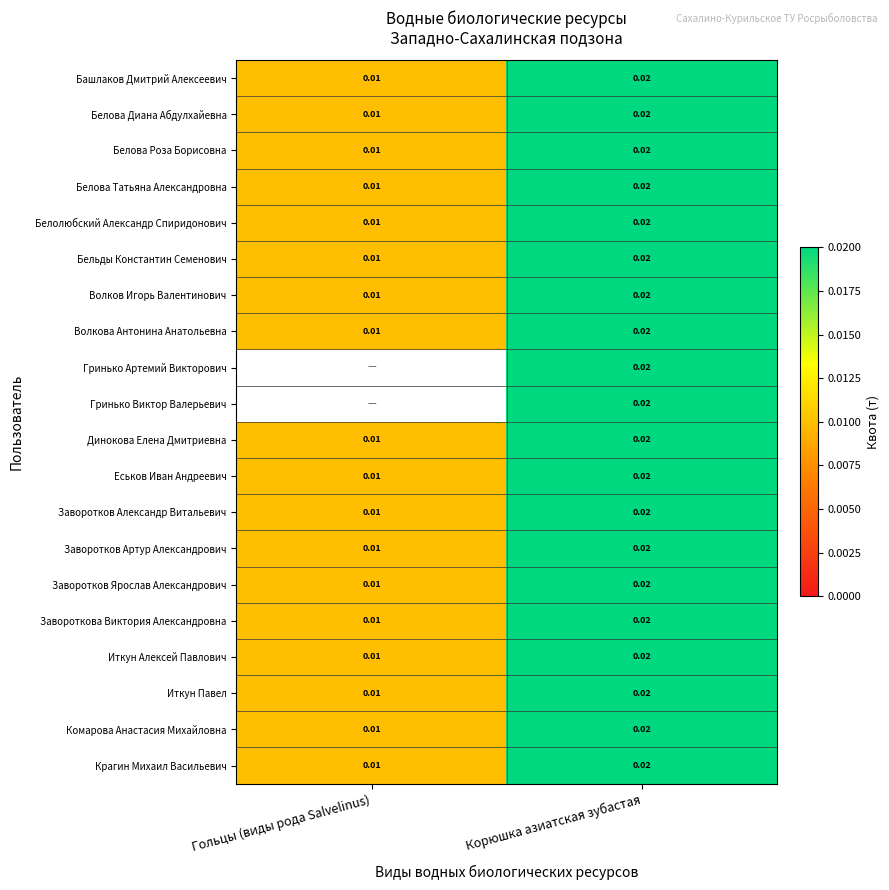

Which label corresponds to the smallest value in the chart?

Гольцы (виды рода Salvelinus)